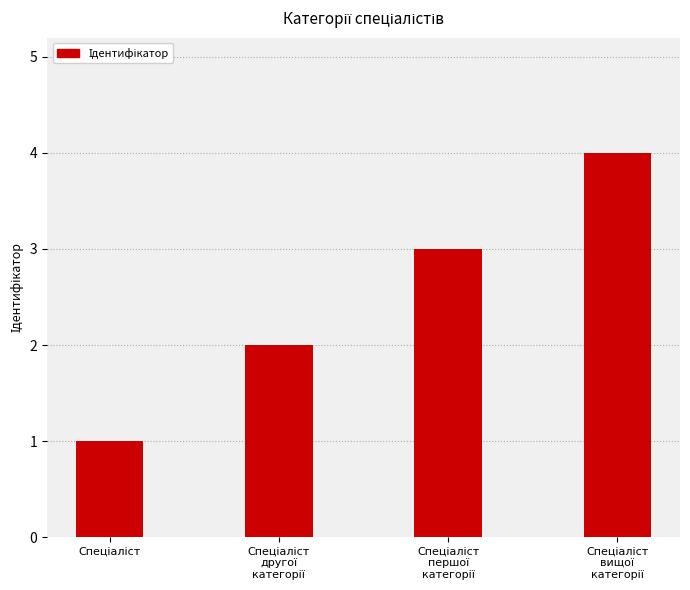

What is the difference between the maximum and minimum values?

3